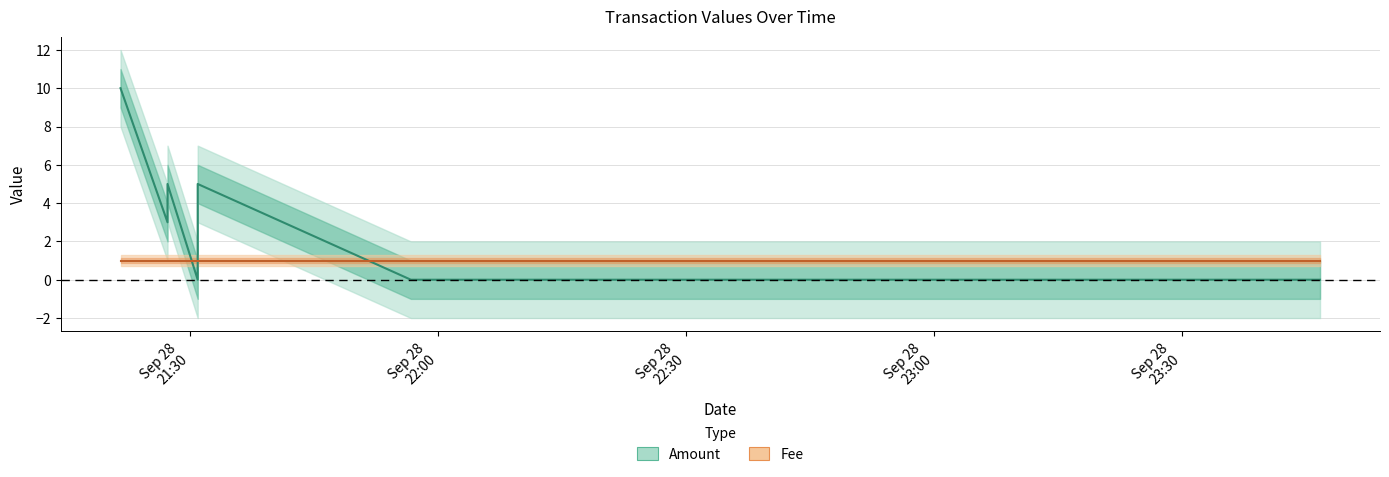

What position from the left is Sep 28
21:30?

1